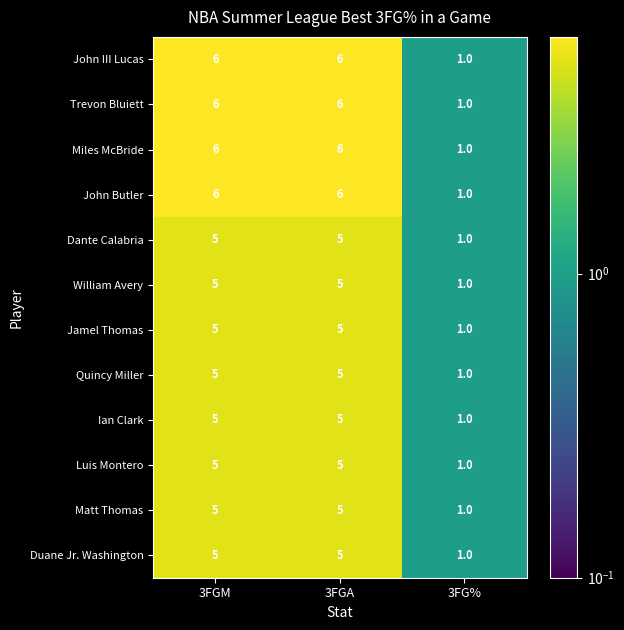

What is the difference between the second highest and minimum values in the Dante Calabria series?

4